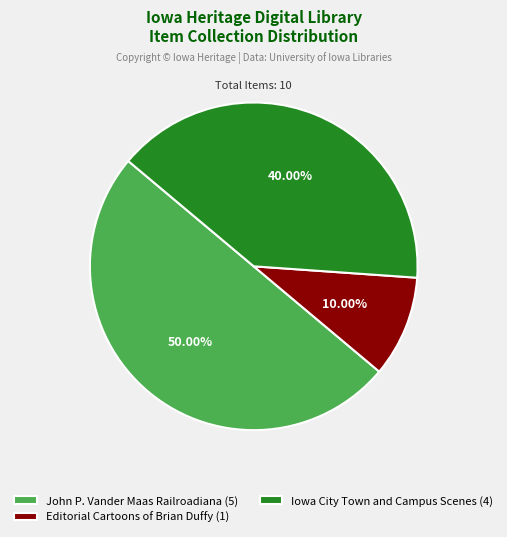

Rank the categories by value from lowest to highest.

Editorial Cartoons of Brian Duffy (1), Iowa City Town and Campus Scenes (4), John P. Vander Maas Railroadiana (5)